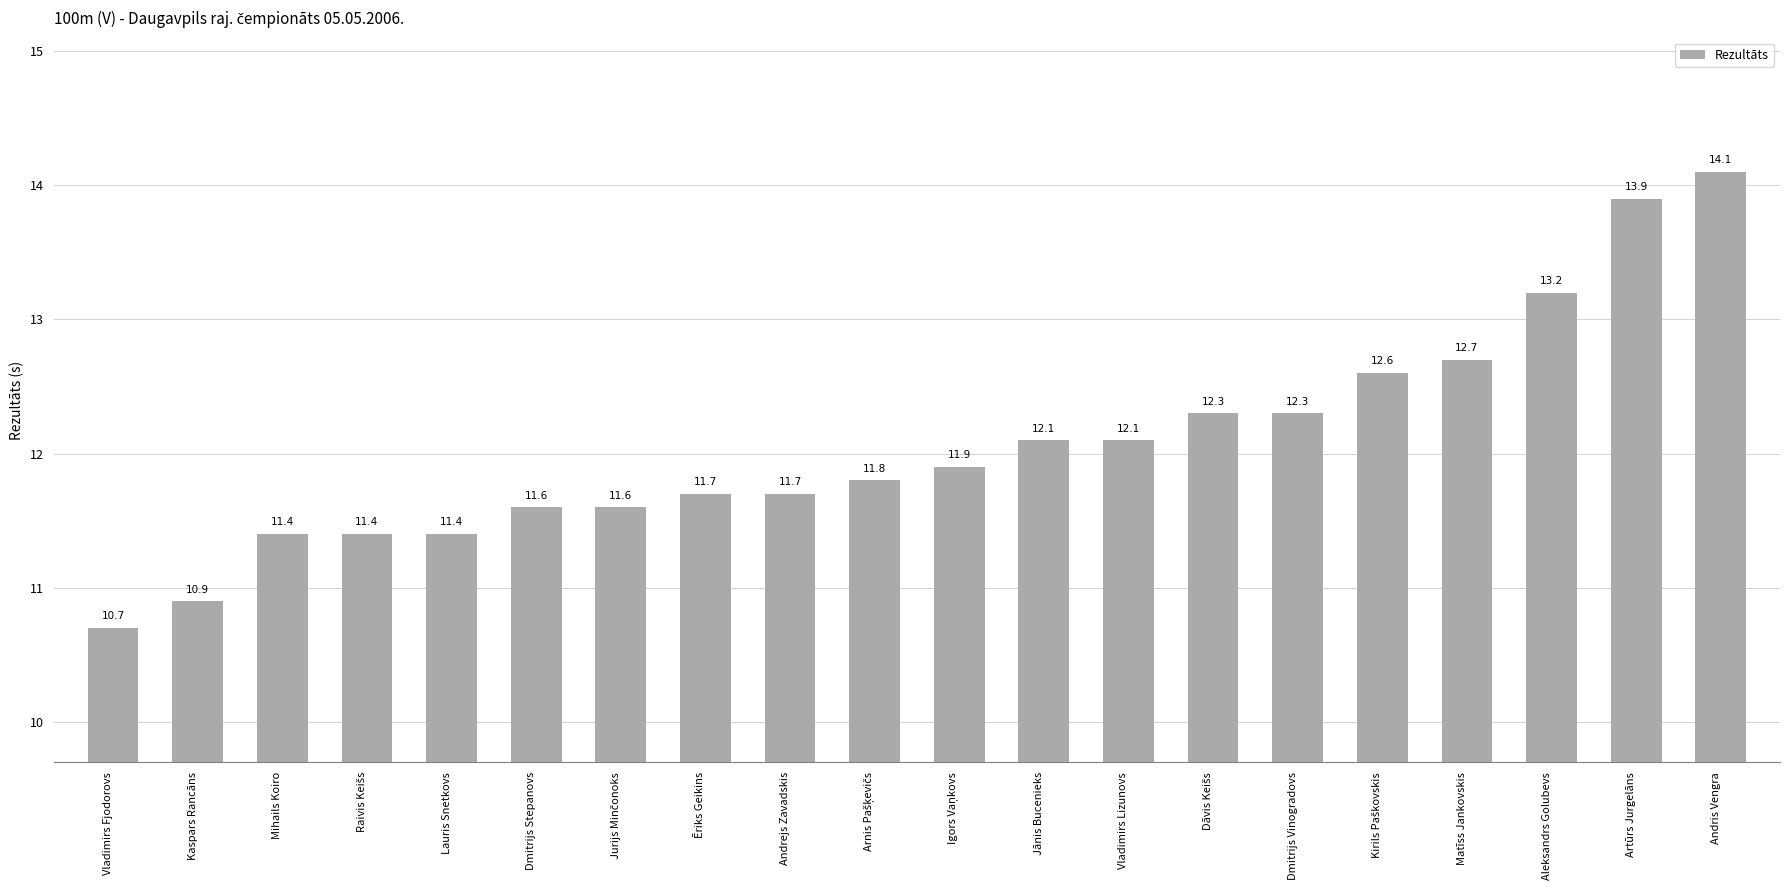

How many bars are there in total?

20